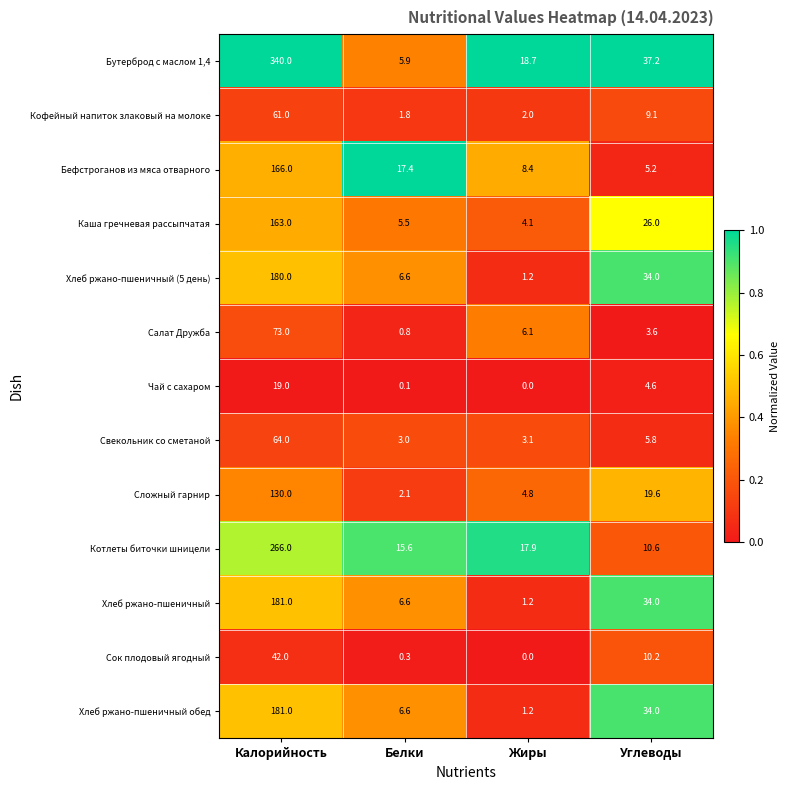

The Каша гречневая рассыпчатая series shows 1.3 at Жиры. True or false?

False